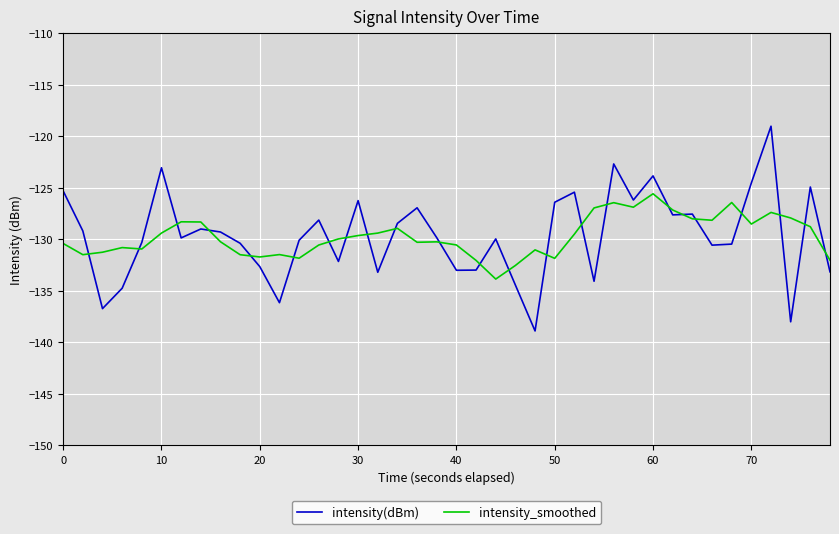

Which series ends up on top after the final intersection of intensity_smoothed and intensity(dBm)?

intensity_smoothed